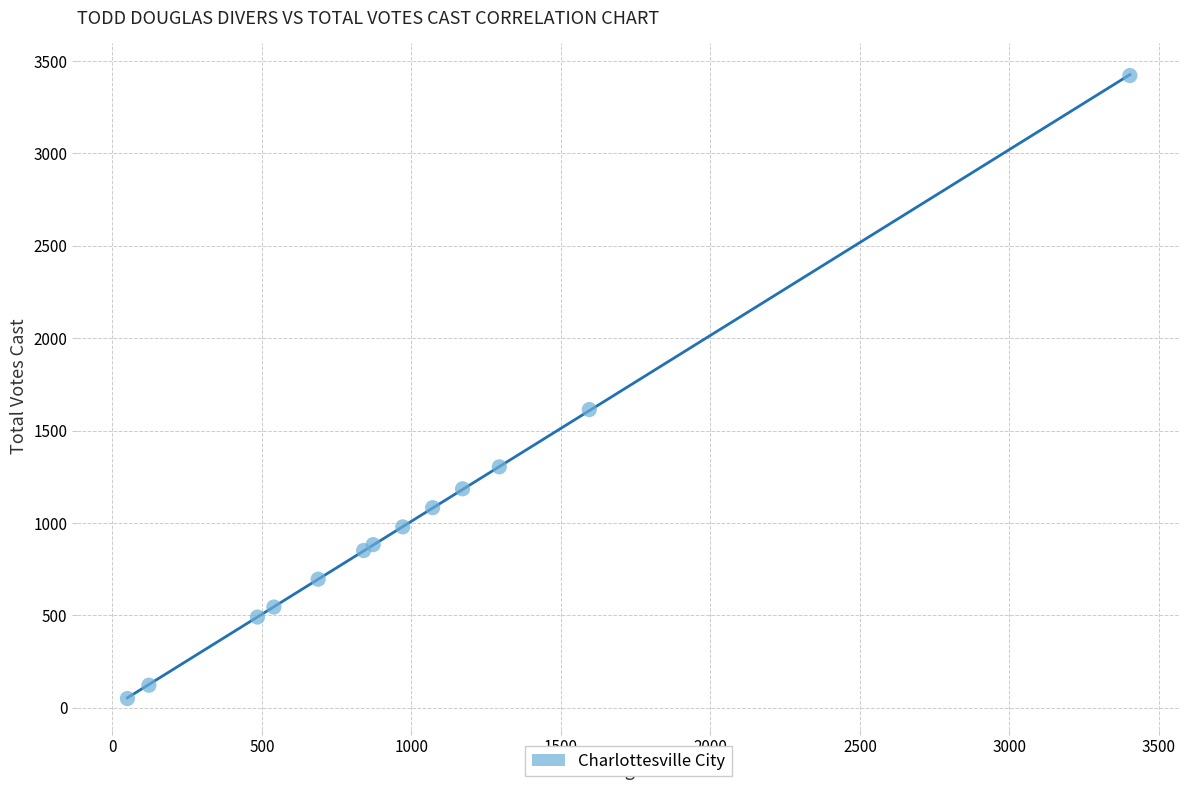

What Y value in the scatter plot is closest to 1736?

1614